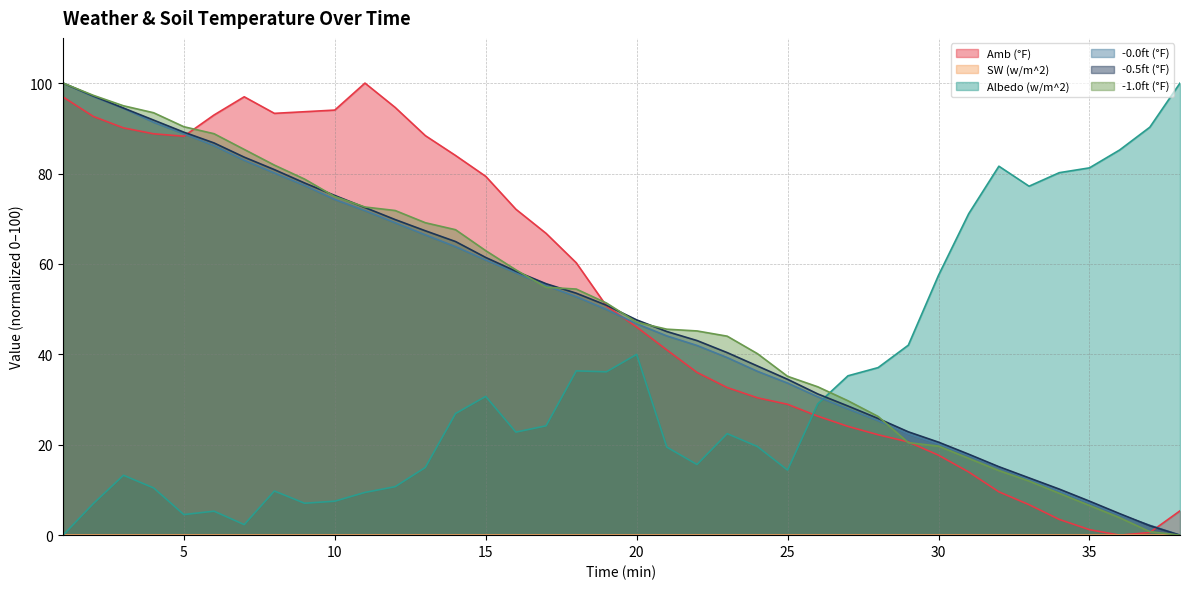

At which label does Albedo (w/m^2) first exceed 24?

14